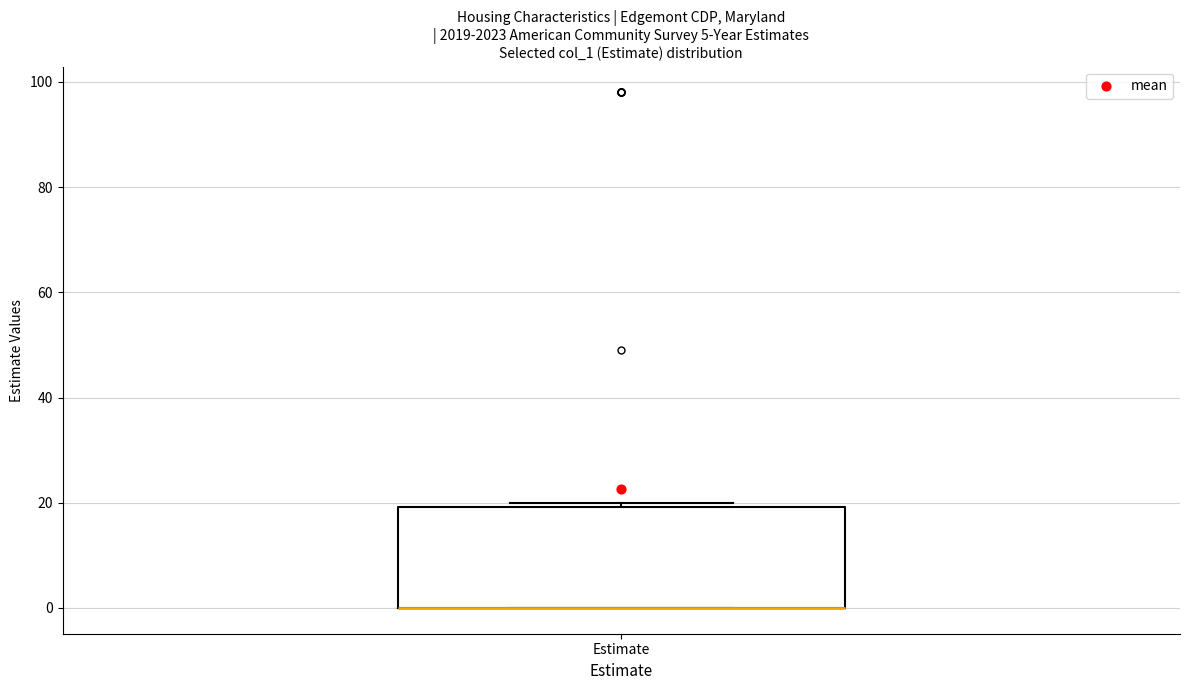

Read this box plot against the y-axis: the position of the median line, the range covered by the box, and the ends of both whiskers. The values are not printed on the chart, so give them approximately, as read against the axis.

median 0 (drawn on the box's lower edge), box 0 to 20, whiskers 0 to 20 (just above the box's upper edge)